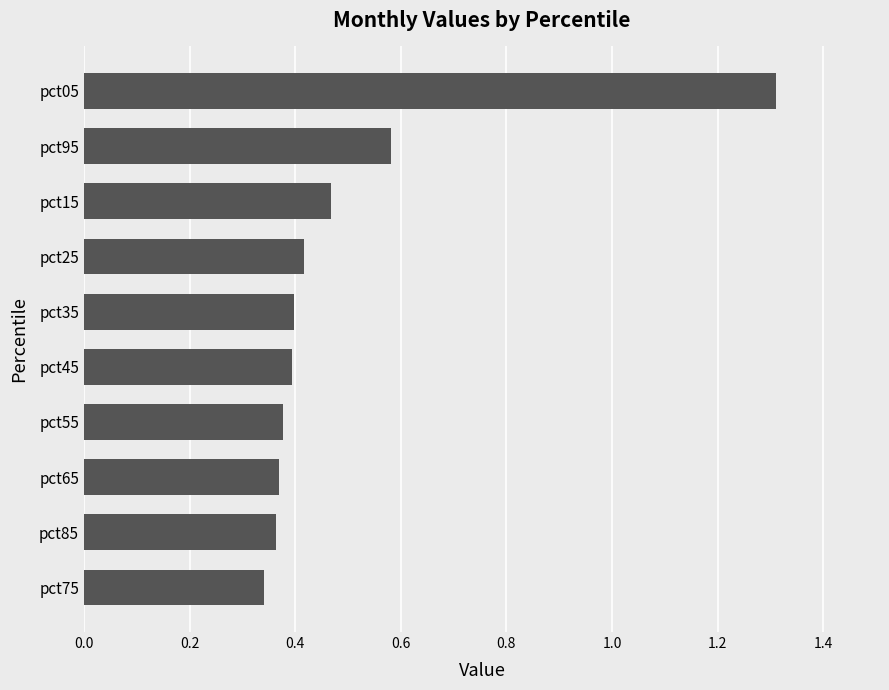

The value at pct75 is 0.1. True or false?

False